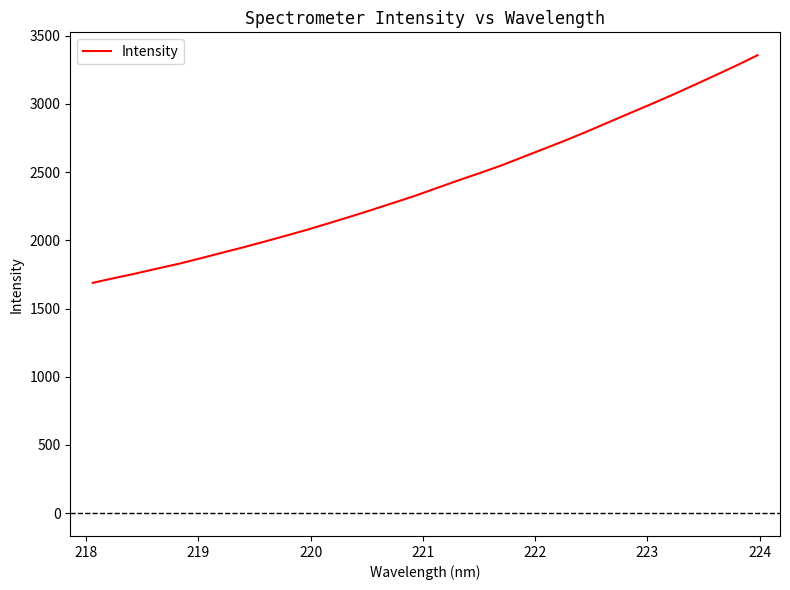

Count the number of values greater than 2381.

16